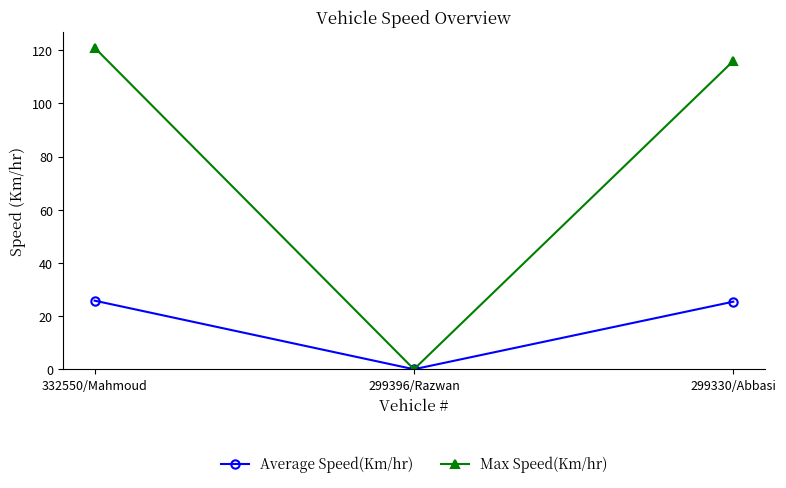

What is the label of the 3rd point from the right?

332550/Mahmoud